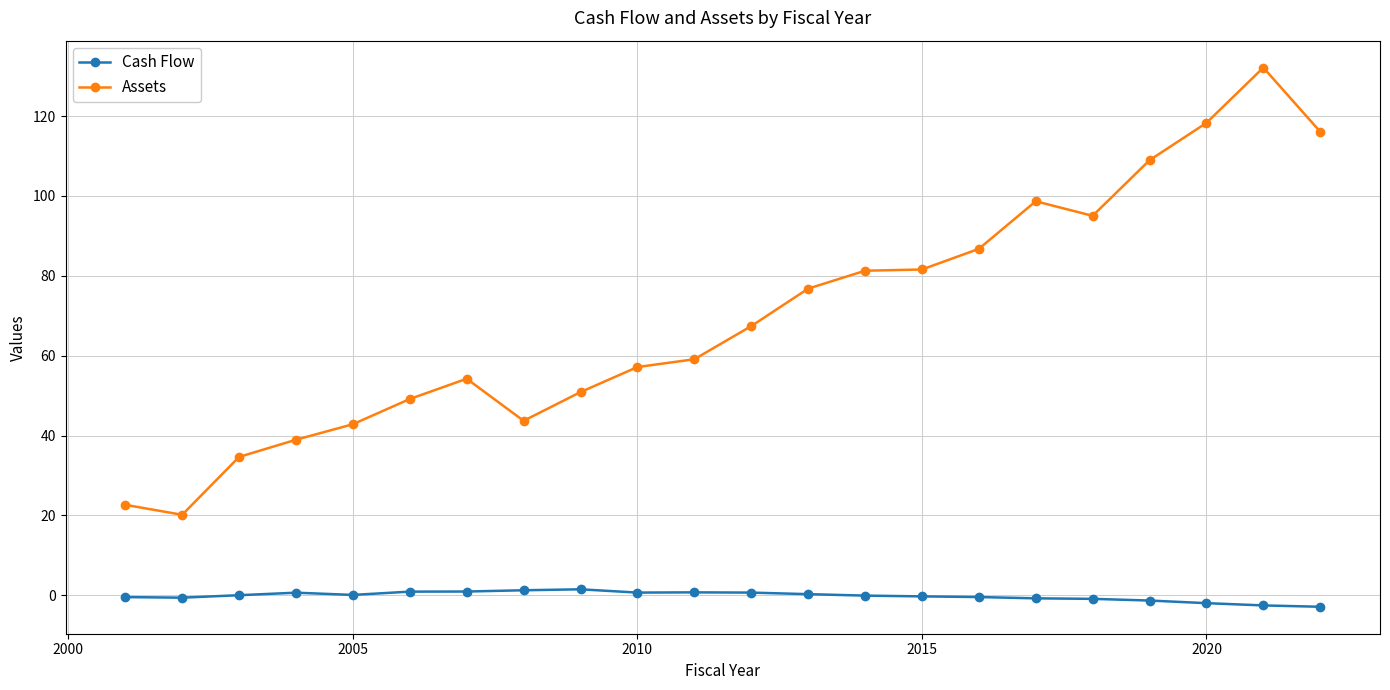

What is the highest value of the Assets series?

132.1